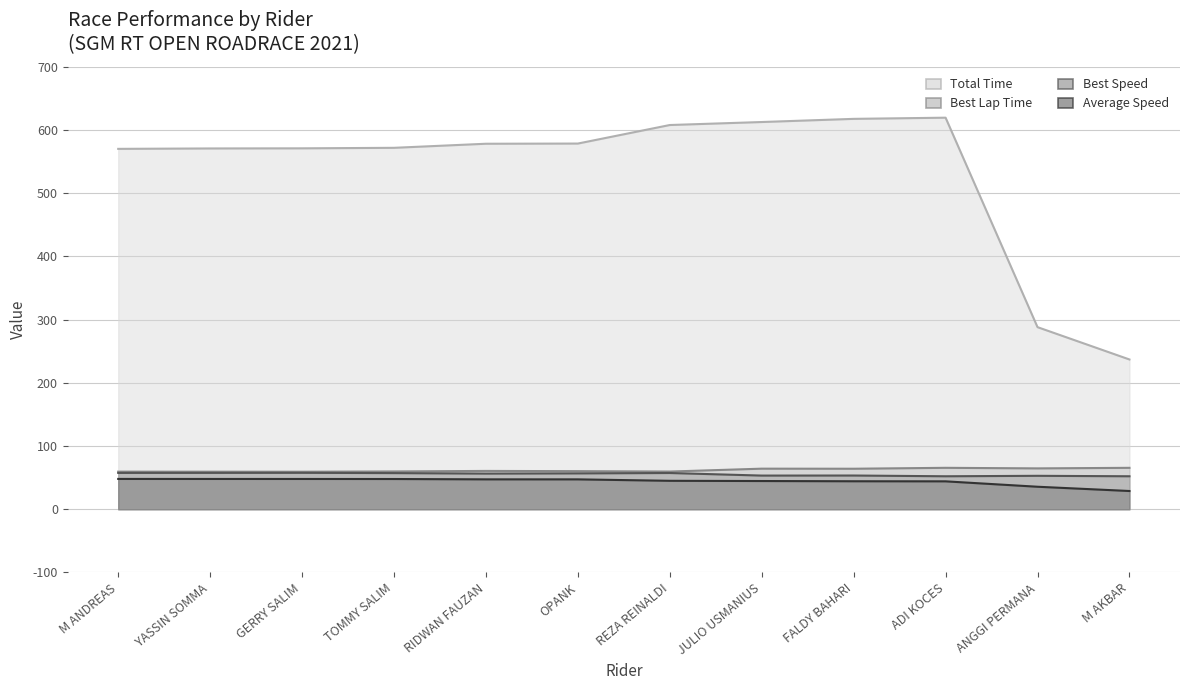

True or false: Best Speed and Total Time cross at least once.

False